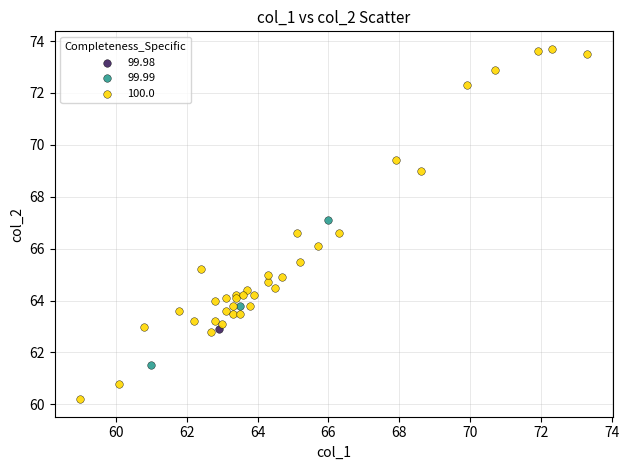

What are all the series names shown in the legend?

99.98, 99.99, 100.0